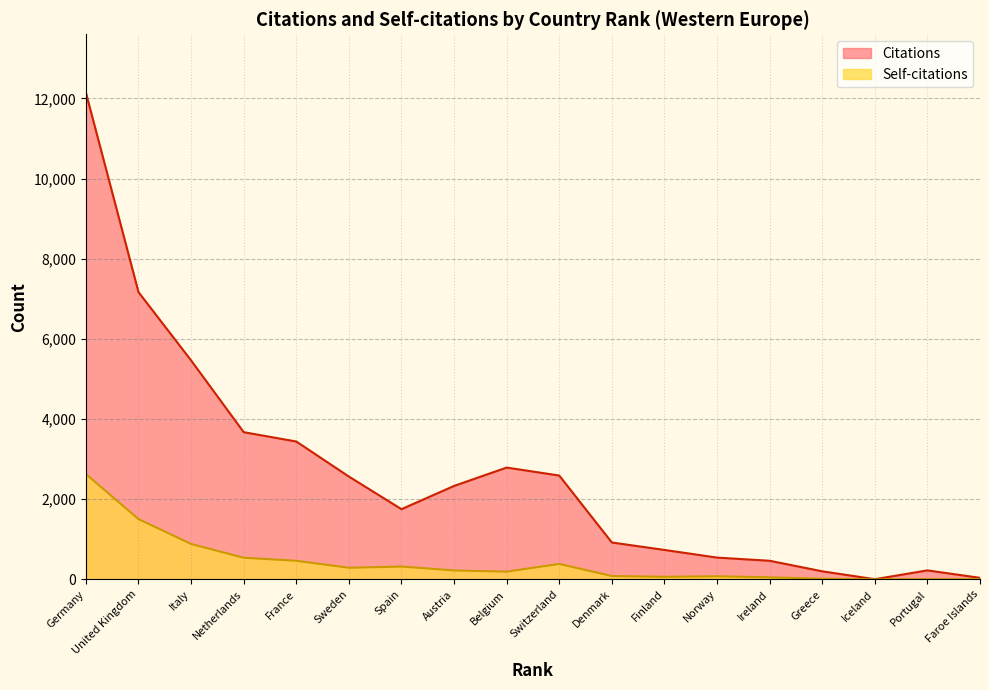

At which label does Citations first exceed 2331?

Germany